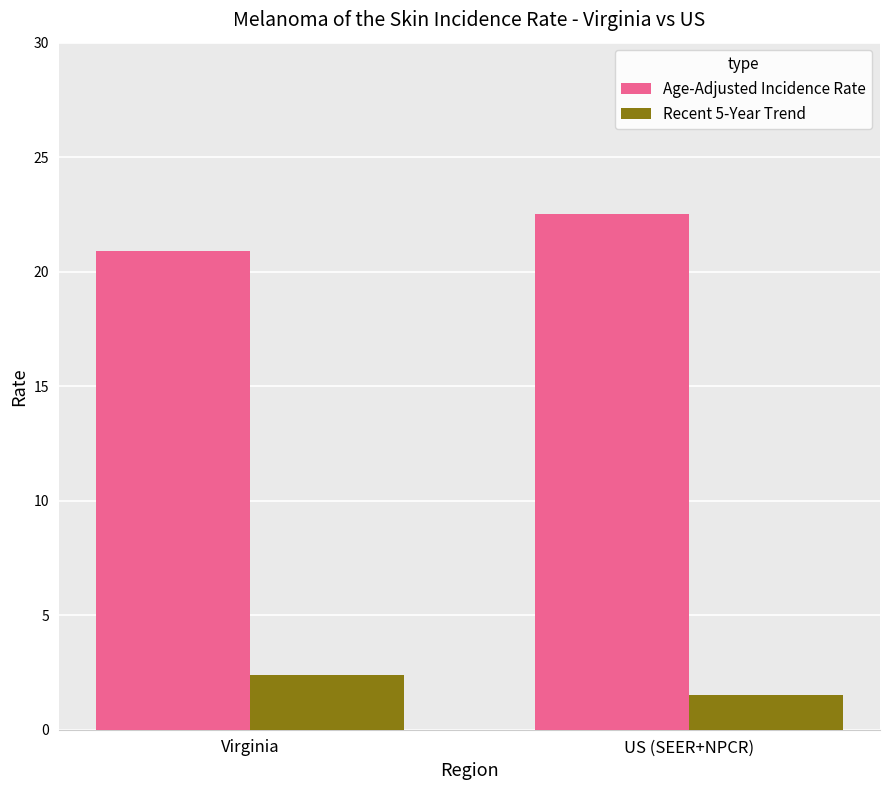

The Age-Adjusted Incidence Rate series shows 6.9 at Virginia. True or false?

False